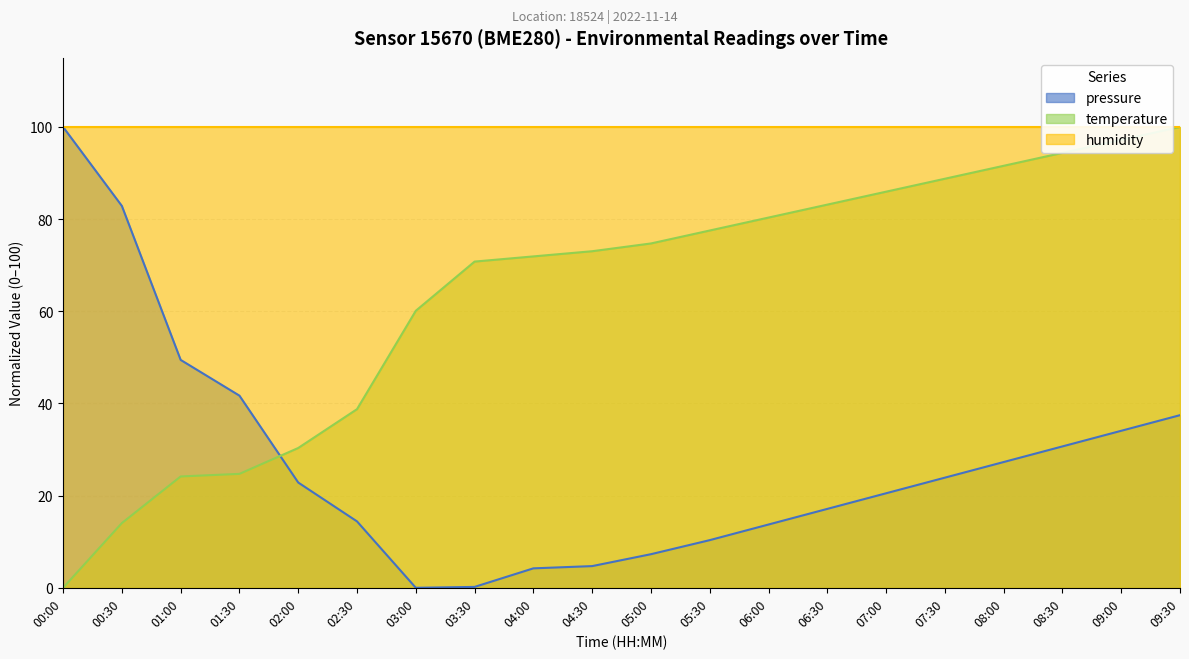

At which label does temperature first exceed 74?

05:00